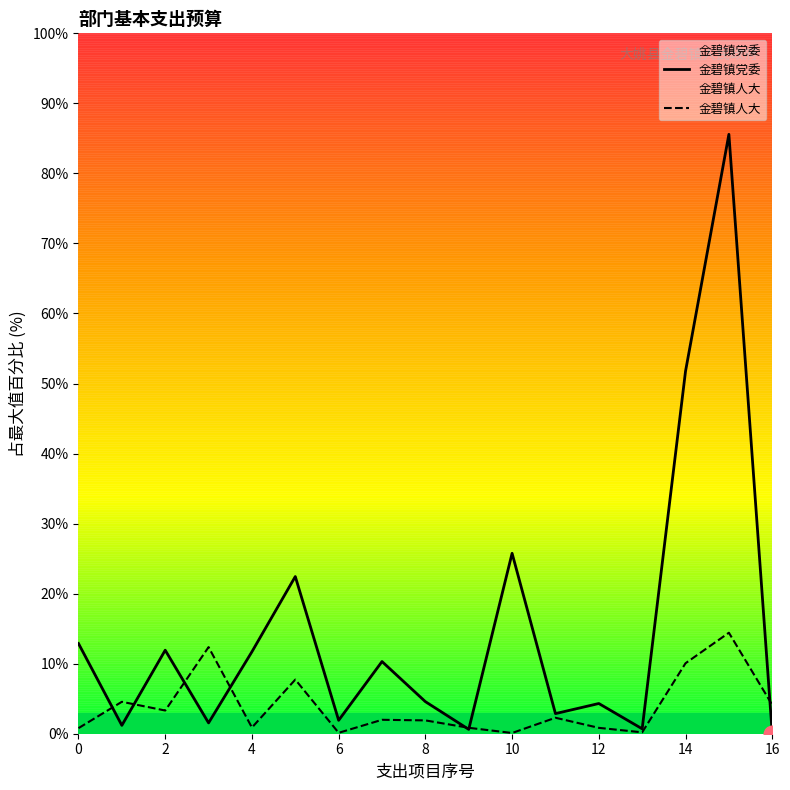

Is the value of 金碧镇党委 at 13 greater than the value of 金碧镇人大 at 15?

No